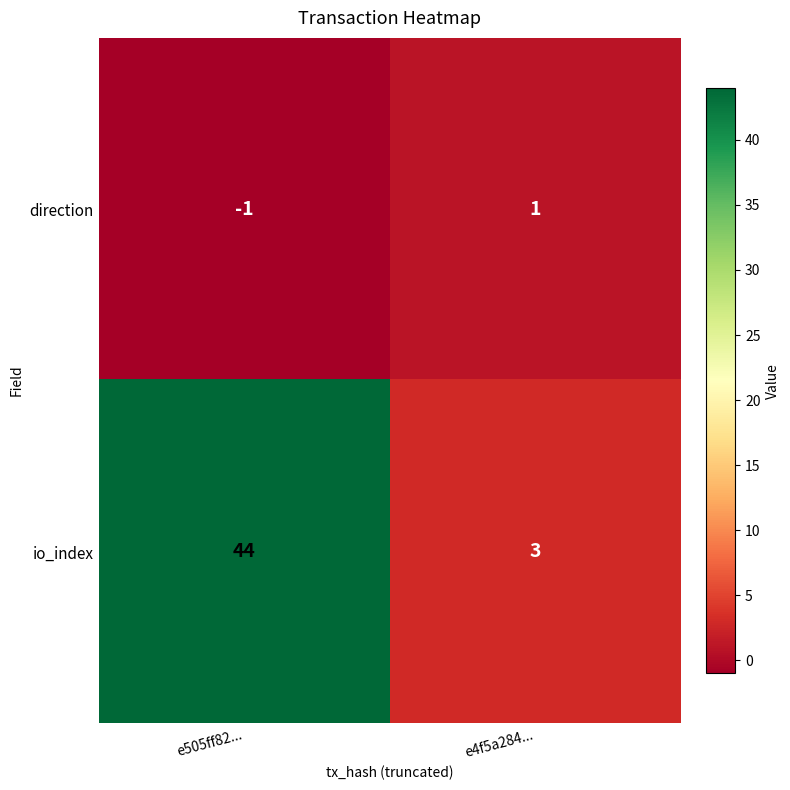

Reading right to left, transcribe all the data shown in this chart.

direction: 1	-1
io_index: 3	44